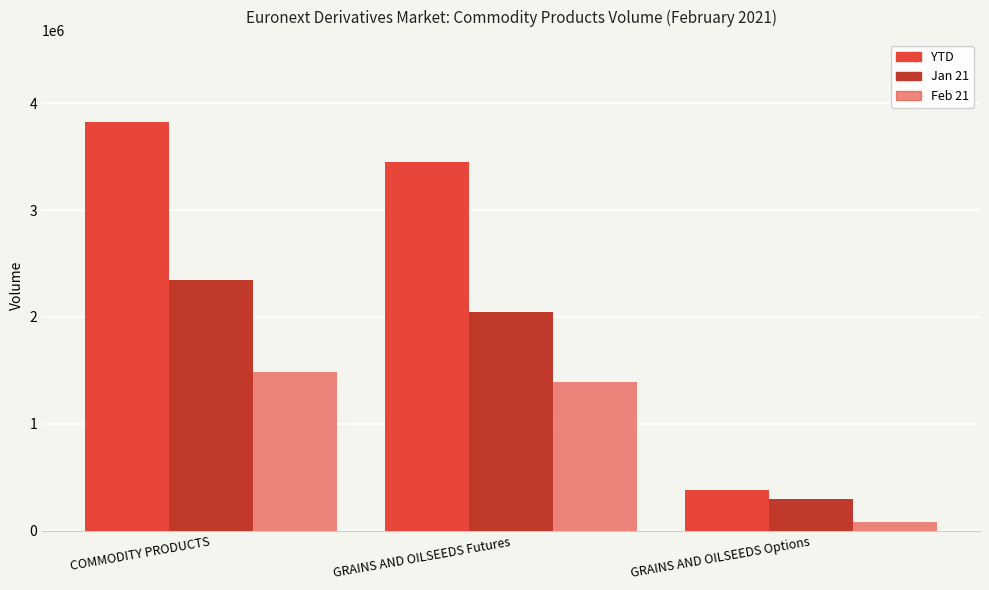

Are the bars grouped side by side (vs. stacked)?

Yes